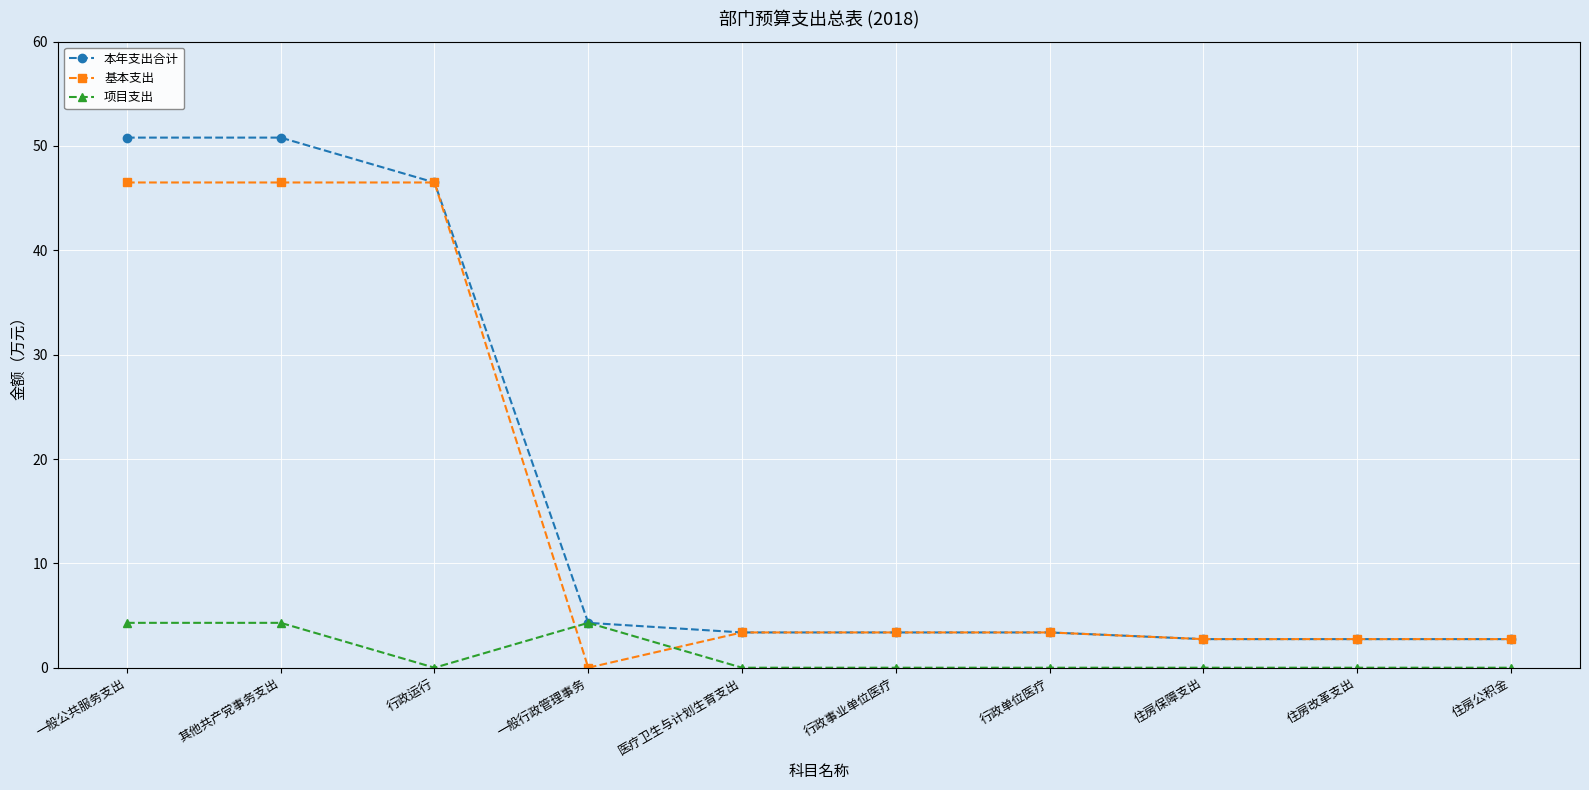

The 基本支出 series shows 46.5 at 一般公共服务支出. True or false?

True